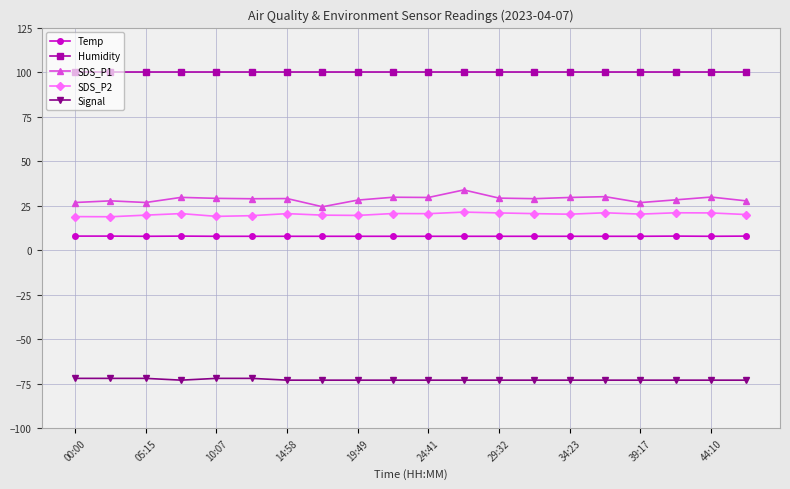

Rank the series by their maximum value, from highest to lowest.

Humidity, SDS_P1, SDS_P2, Temp, Signal